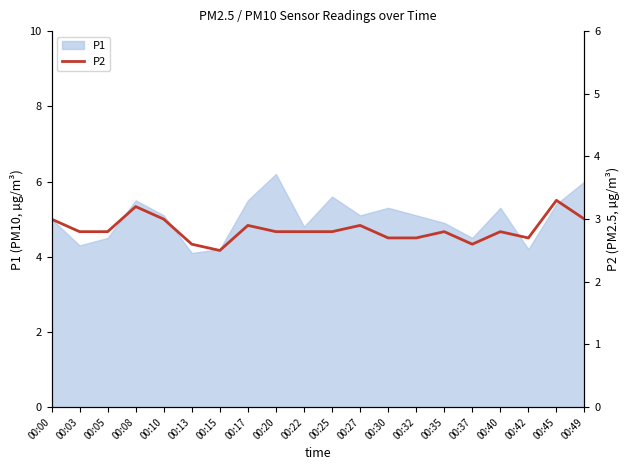

Does the chart display data point markers on the line(s)?

No